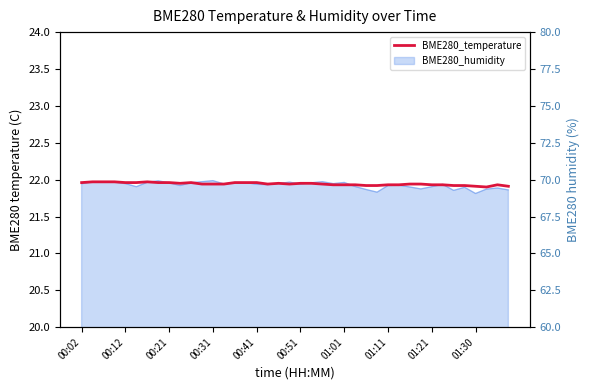

Count the number of categories in the chart.

40